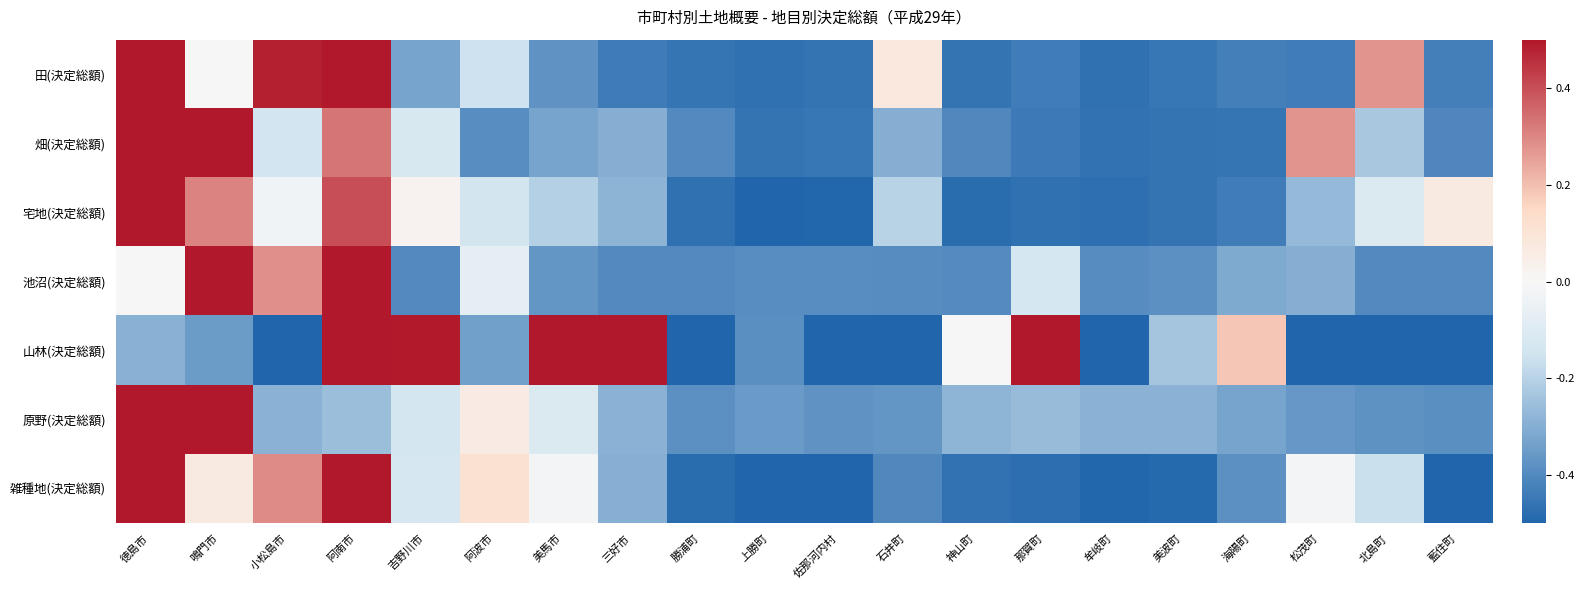

What is the spread (max minus min) of values at 上勝町?

0.2